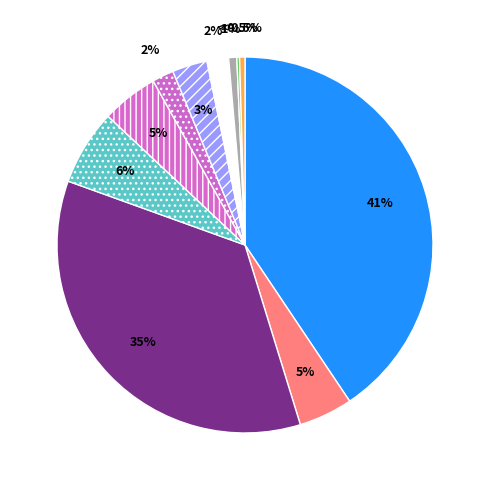

How many slices are in this pie chart?

11